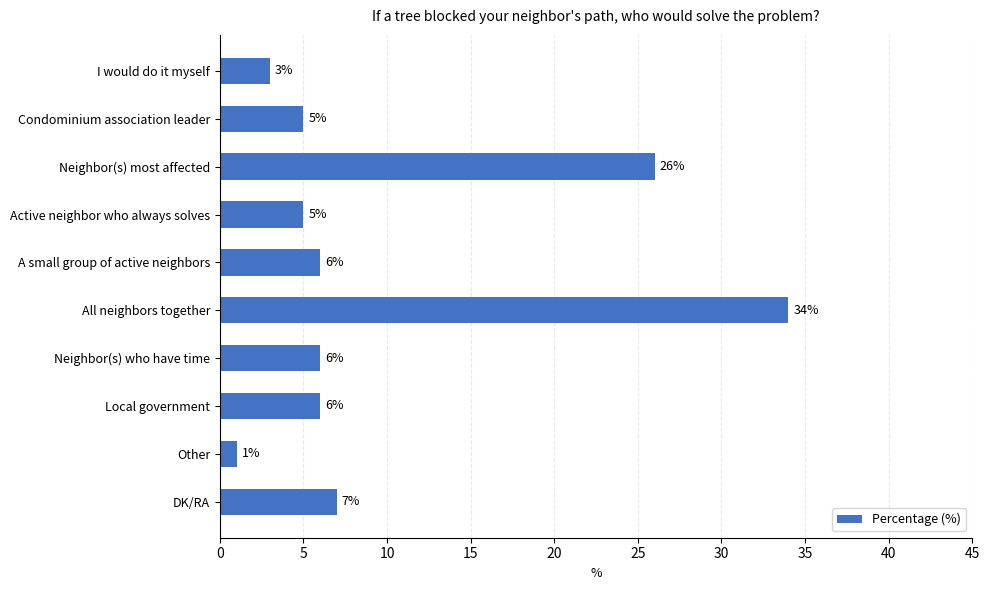

Does the chart contain any negative values?

No